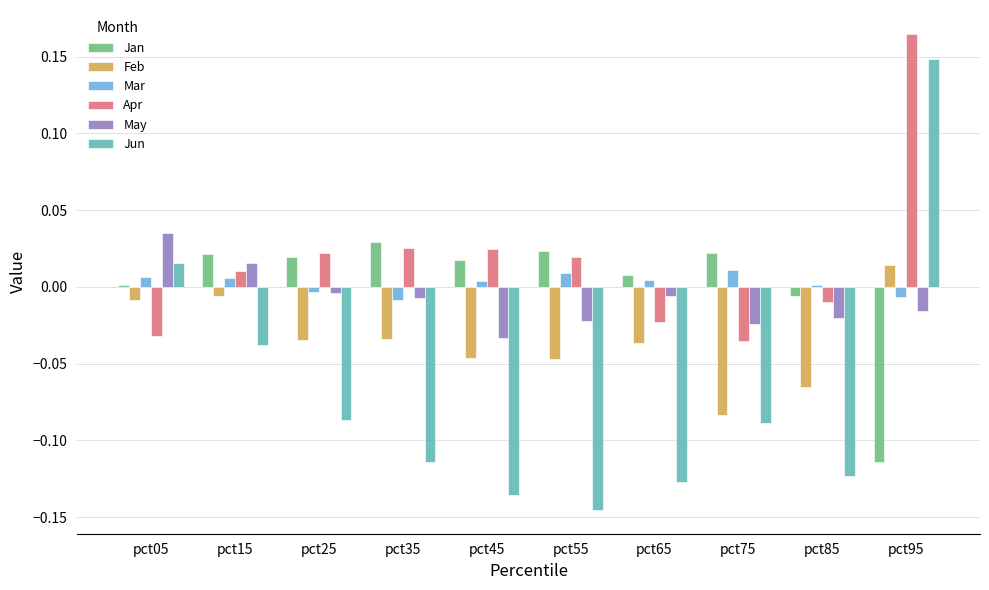

Is it true that Feb equals -0.0 at pct55?

True